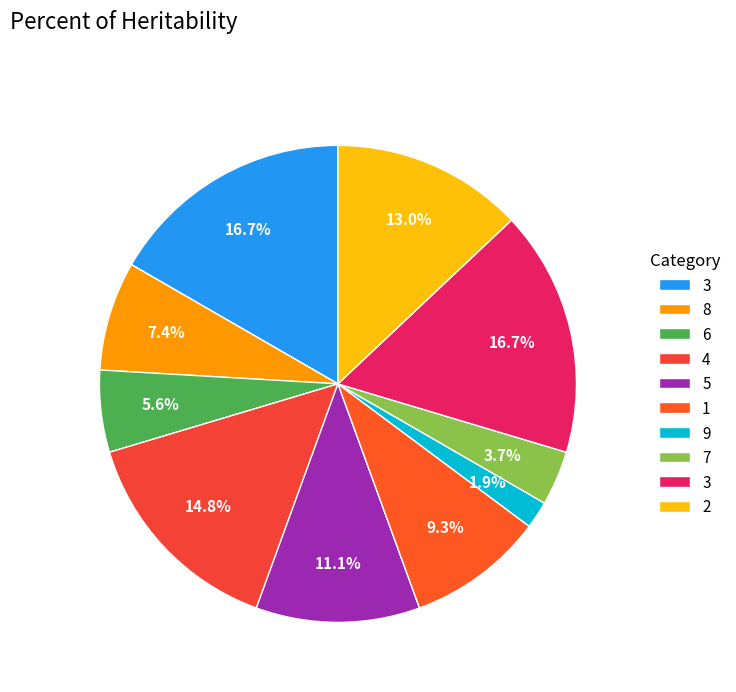

How many slices are in this pie chart?

10